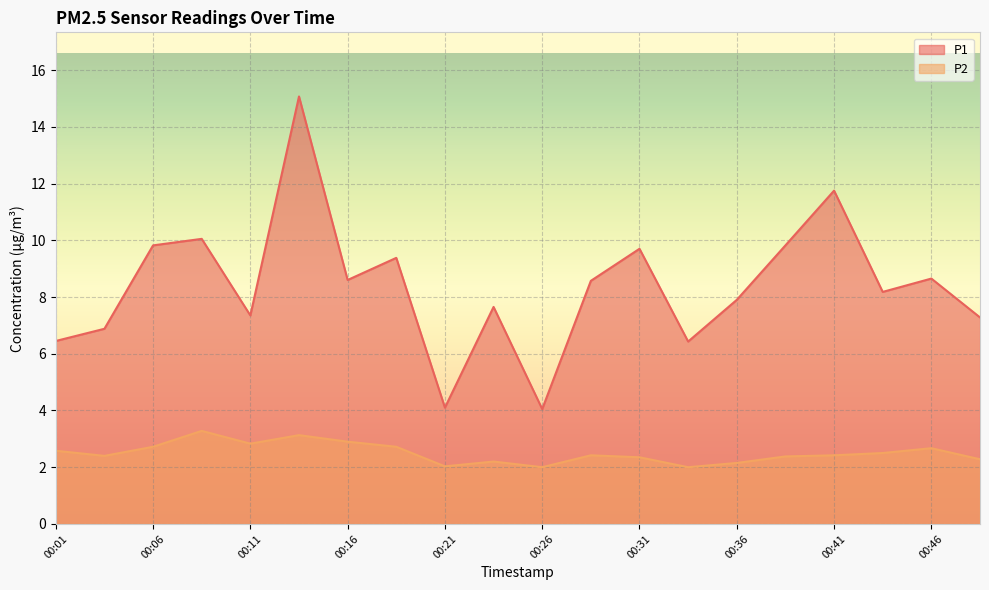

List the labels in order of P1 value, largest first.

00:14, 00:41, 00:09, 00:06, 00:38, 00:31, 00:19, 00:46, 00:16, 00:29, 00:43, 00:36, 00:24, 00:11, 00:48, 00:04, 00:01, 00:34, 00:21, 00:26